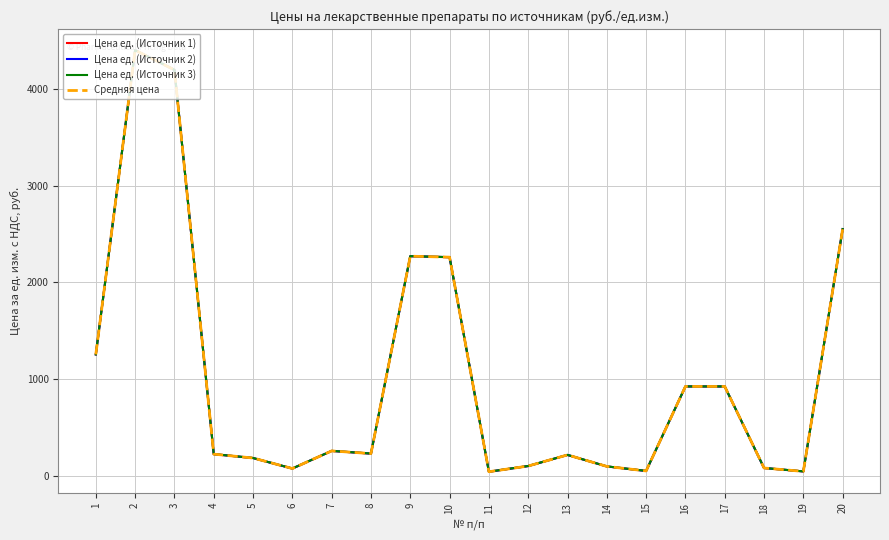

Does the chart have visible grid lines?

Yes